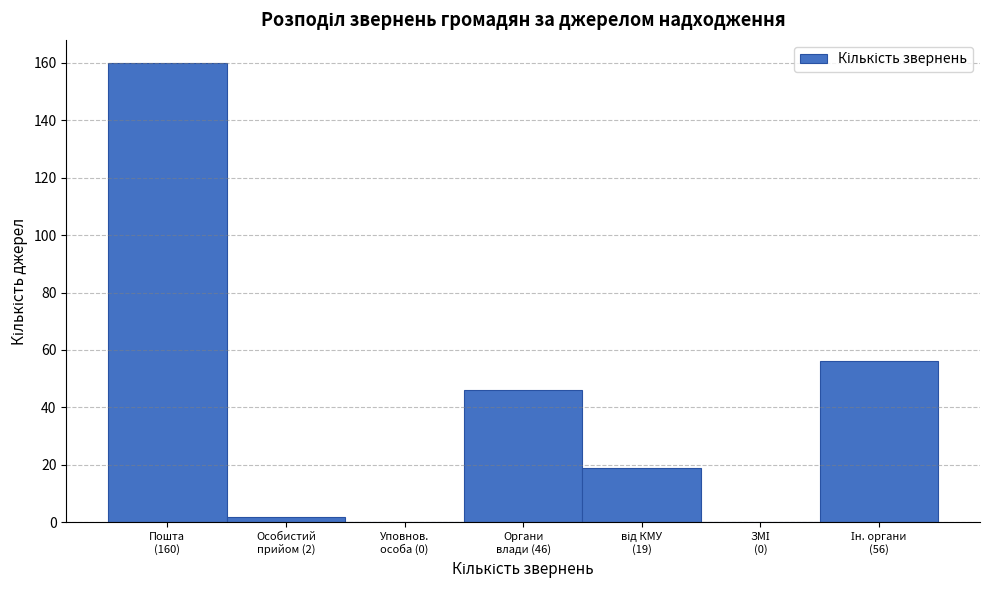

What is the greatest value displayed?

160